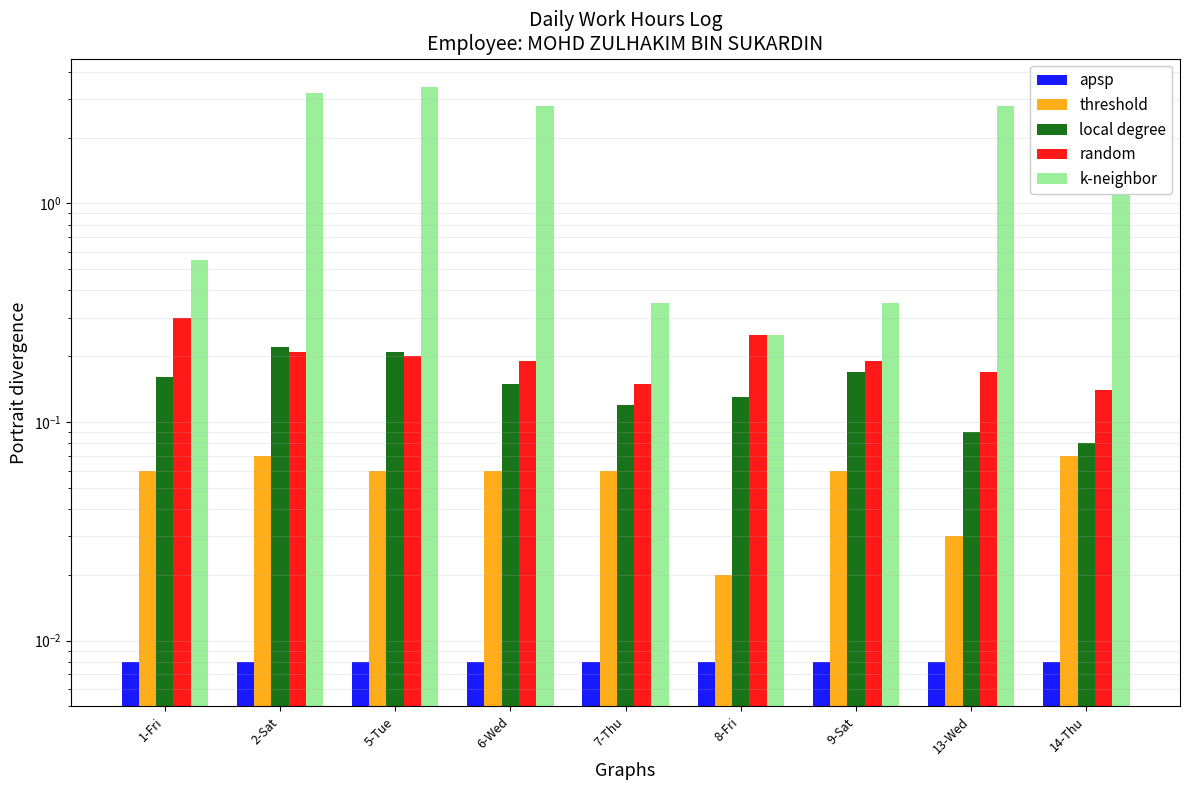

How many bars are there in total?

45